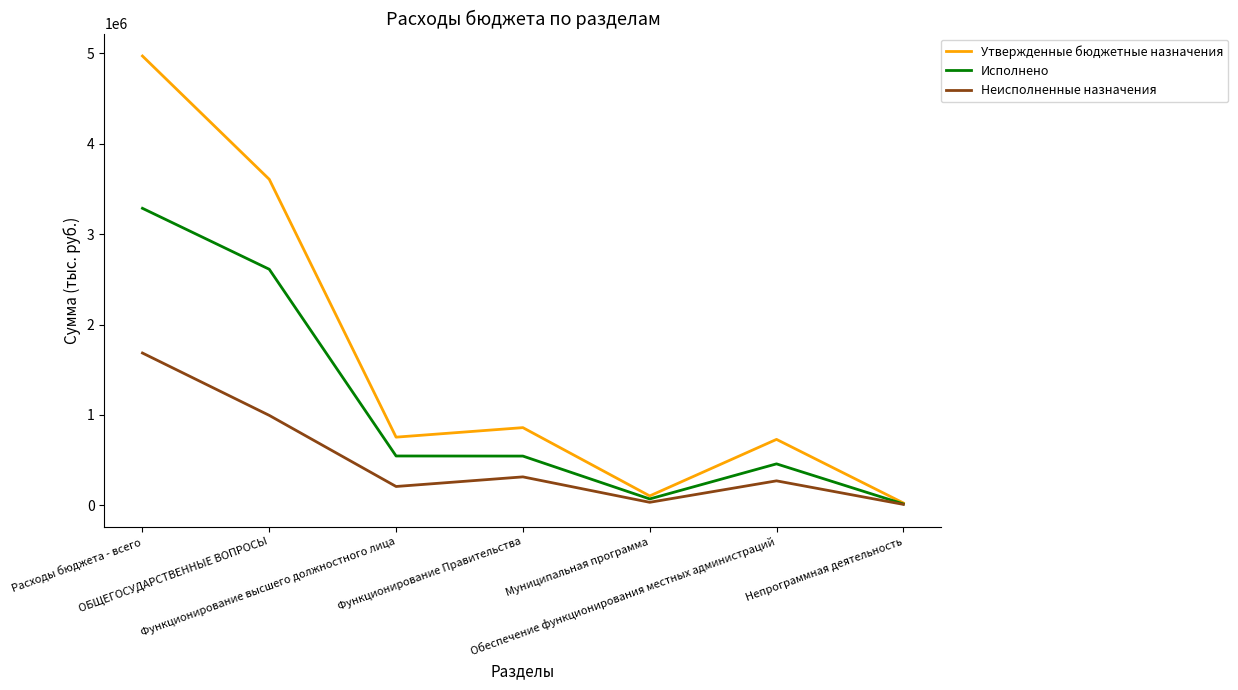

Which series has the largest range (max minus min)?

Утвержденные бюджетные назначения